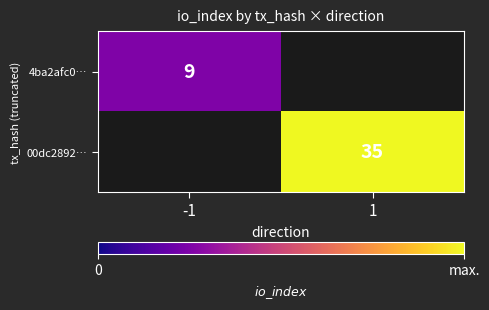

Is it true that 00dc2892… equals 63 at 1?

False